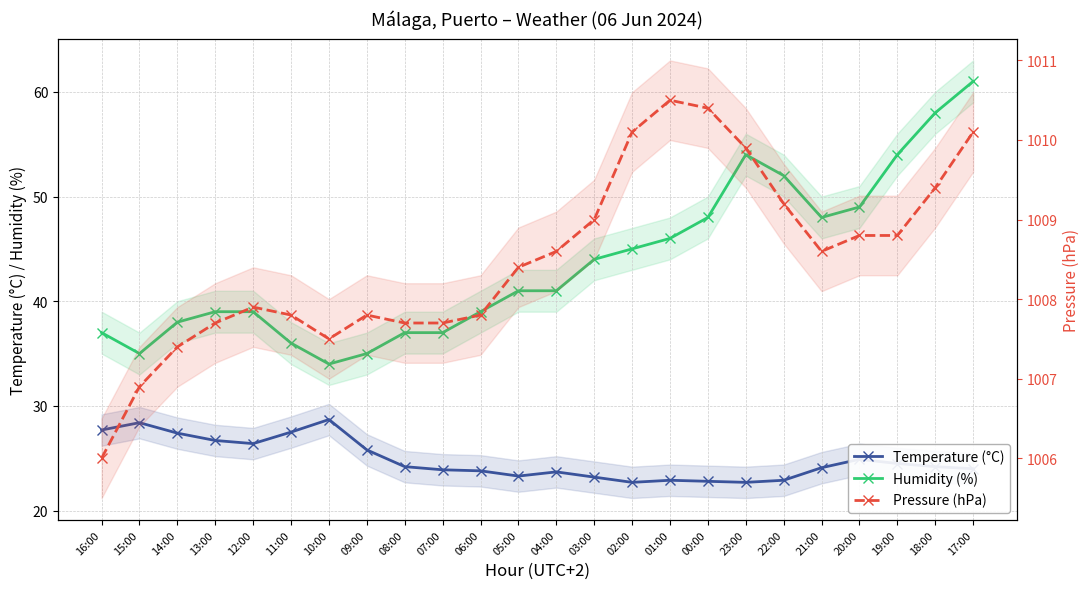

True or false: Humidity (%) and Temperature (°C) cross at least once.

False